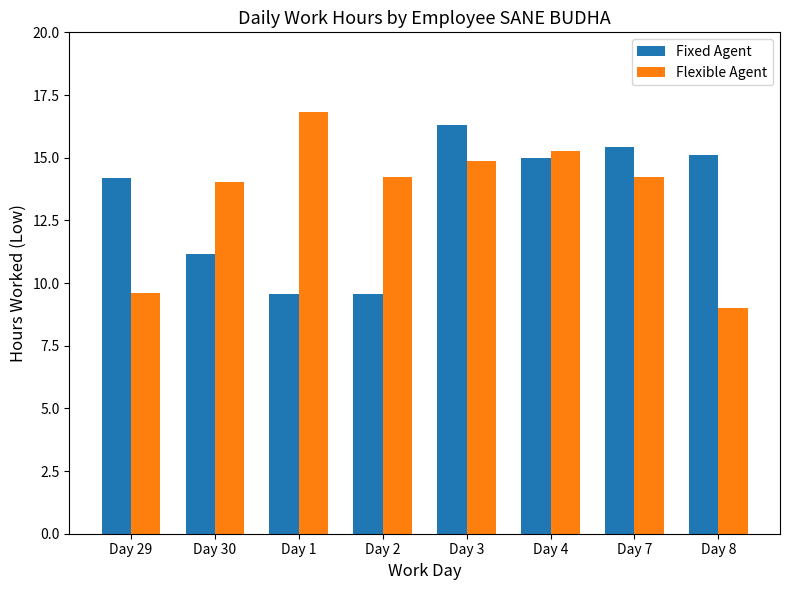

How many bars are there in total?

16